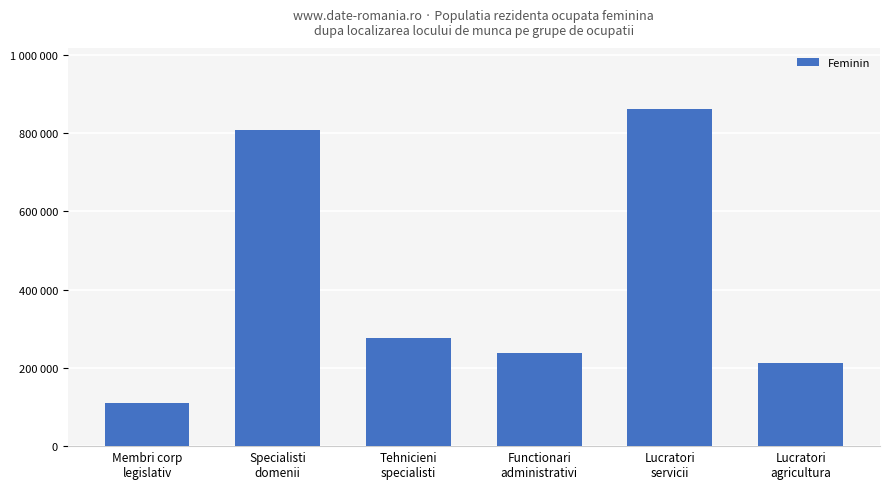

Which category has the highest value across all series?

Lucratori
servicii